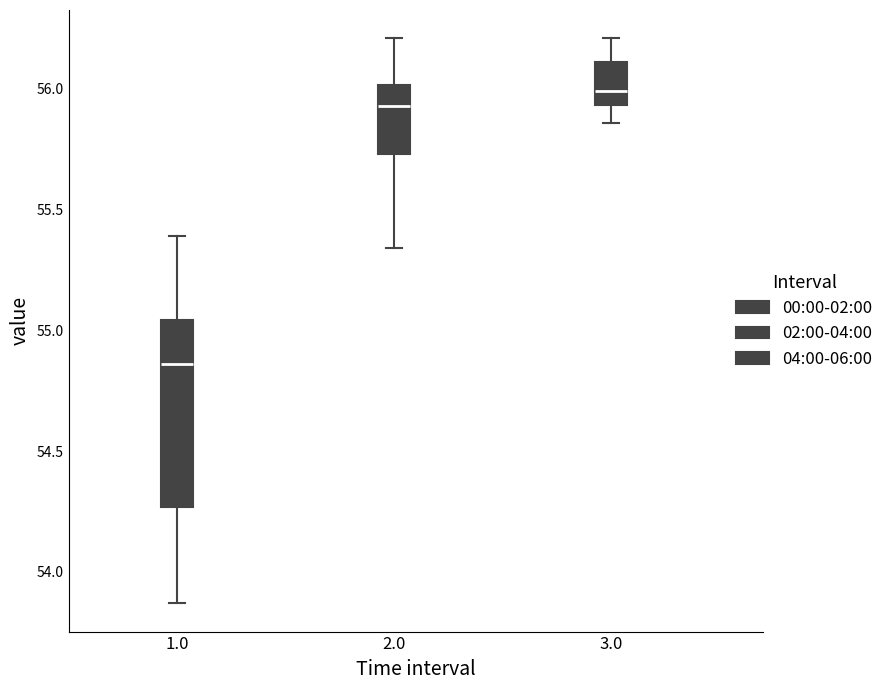

Which box has the highest median line?

3.0